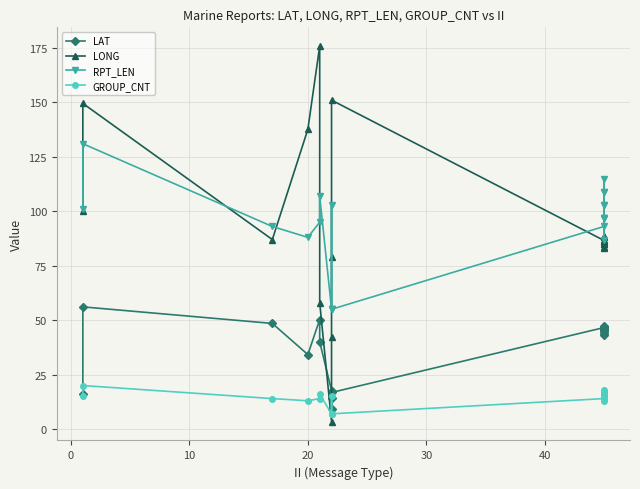

Reading left to right, extract all data points from this chart.

LAT: 16.3	56.1	48.5	34.2	50.3	40.0	17.7	14.2	9.0	16.8	46.6	45.8	45.0	47.0	46.7	45.3	47.3	44.0	43.2	45.4
LONG: 100.2	149.5	87.0	137.6	175.8	58.0	3.4	42.2	79.0	151.0	86.6	84.8	83.3	88.4	86.0	86.4	88.6	83.6	86.4	85.1
RPT_LEN: 101.0	131.0	93.0	88.0	95.0	107.0	55.0	55.0	103.0	55.0	93.0	103.0	97.0	109.0	87.0	115.0	103.0	97.0	97.0	109.0
GROUP_CNT: 15.0	20.0	14.0	13.0	14.0	16.0	7.0	7.0	15.0	7.0	14.0	16.0	15.0	17.0	13.0	18.0	16.0	15.0	15.0	17.0